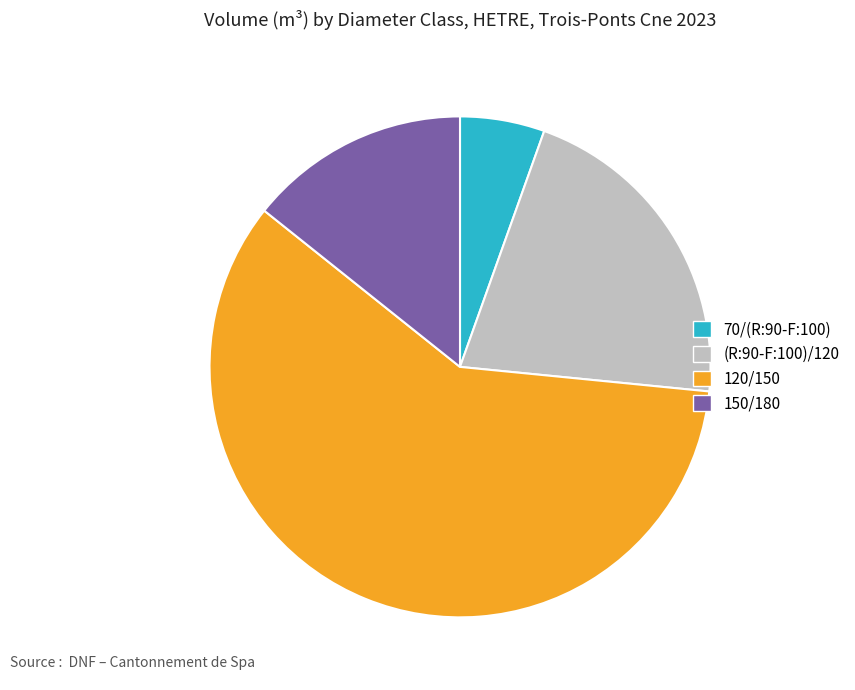

Count the number of slices in the pie.

4